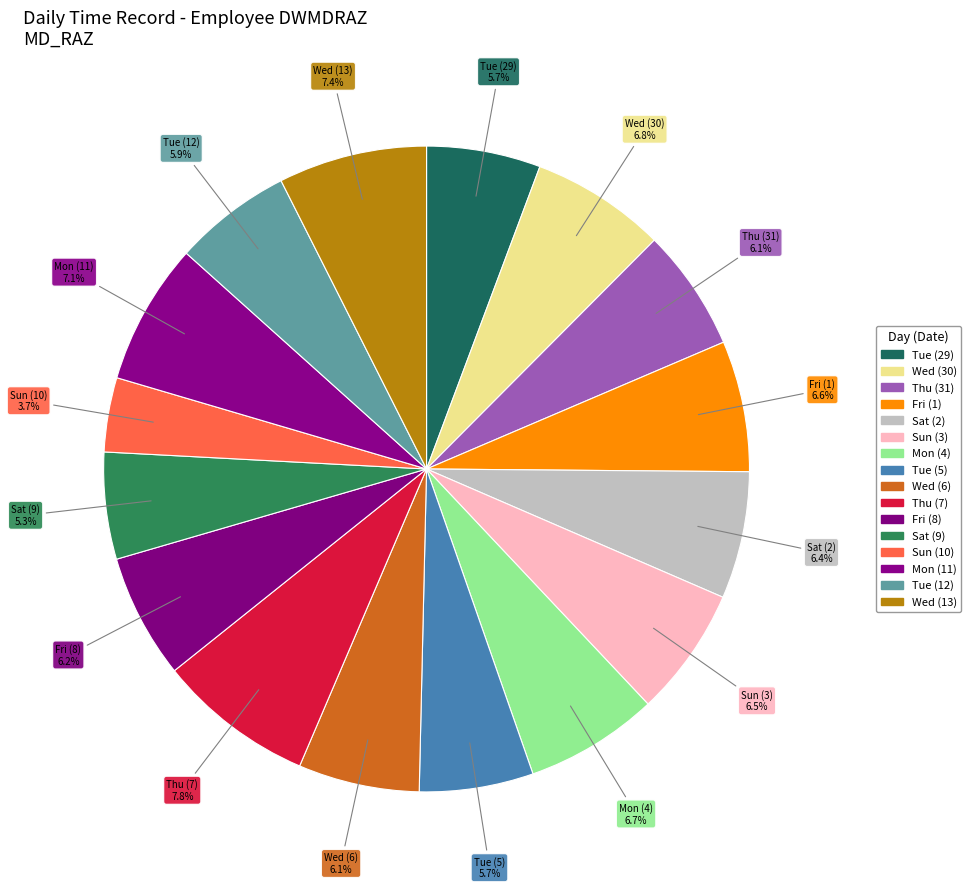

To the nearest percent, what percentage of the pie is Mon (4)?

7%